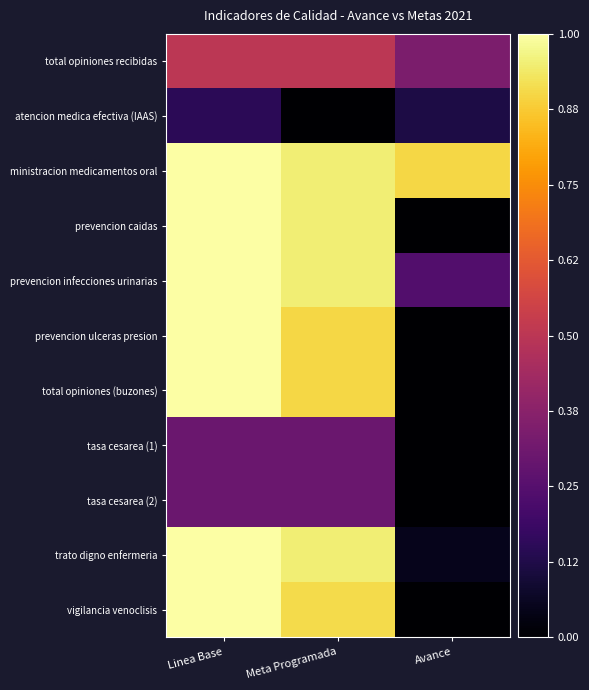

Between Meta Programada and Linea Base, which is larger?

Meta Programada